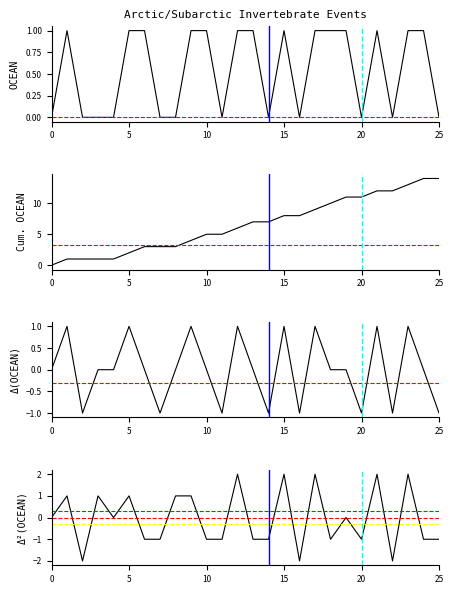

How many data points in Cumulative OCEAN are less than 7?

13